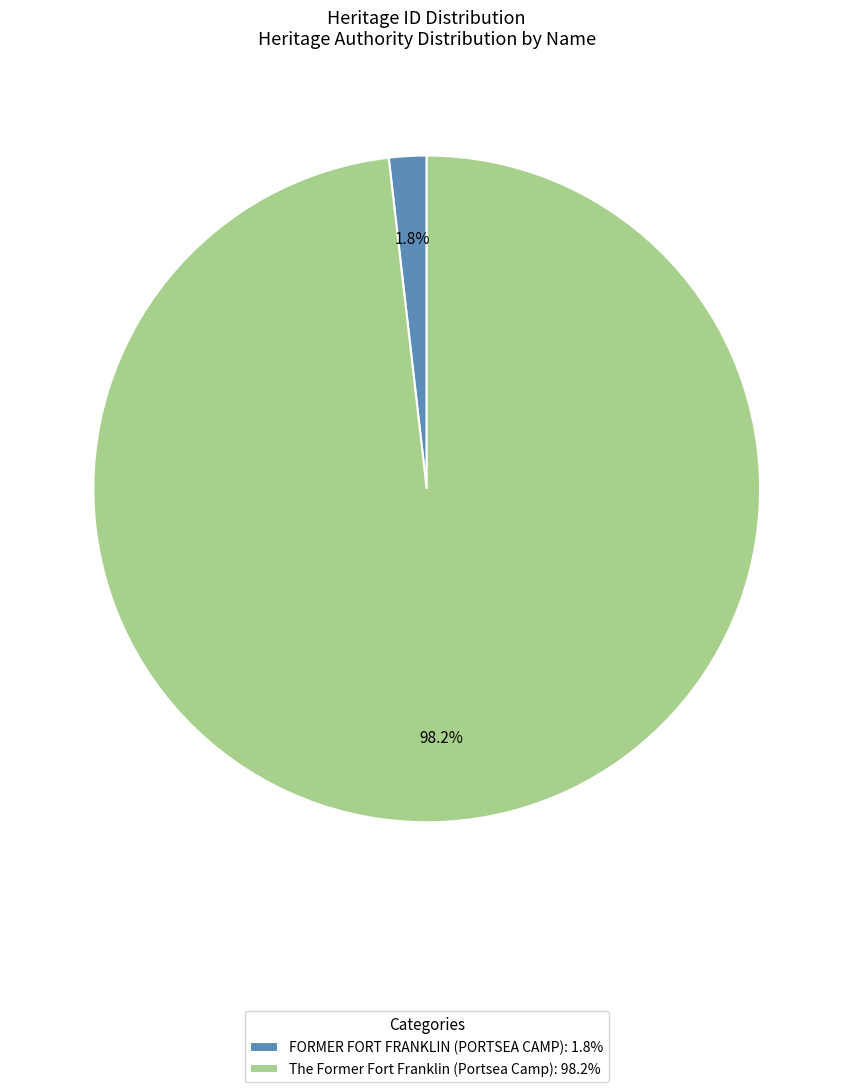

Does FORMER FORT FRANKLIN (PORTSEA CAMP) represent more than half of the total?

No